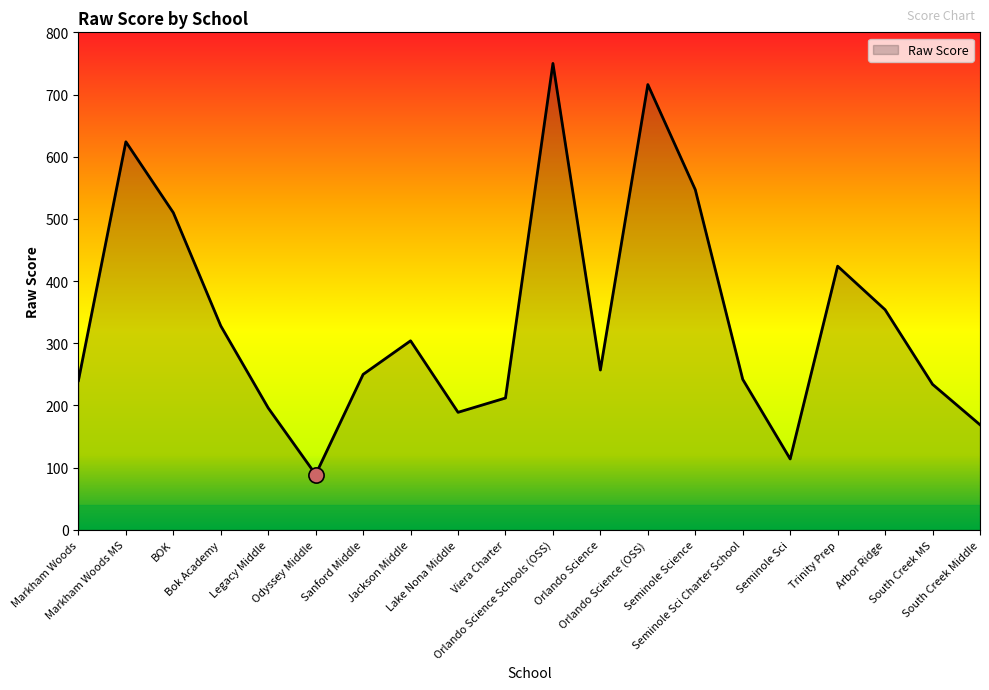

Between Trinity Prep and Lake Nona Middle, which is larger?

Trinity Prep